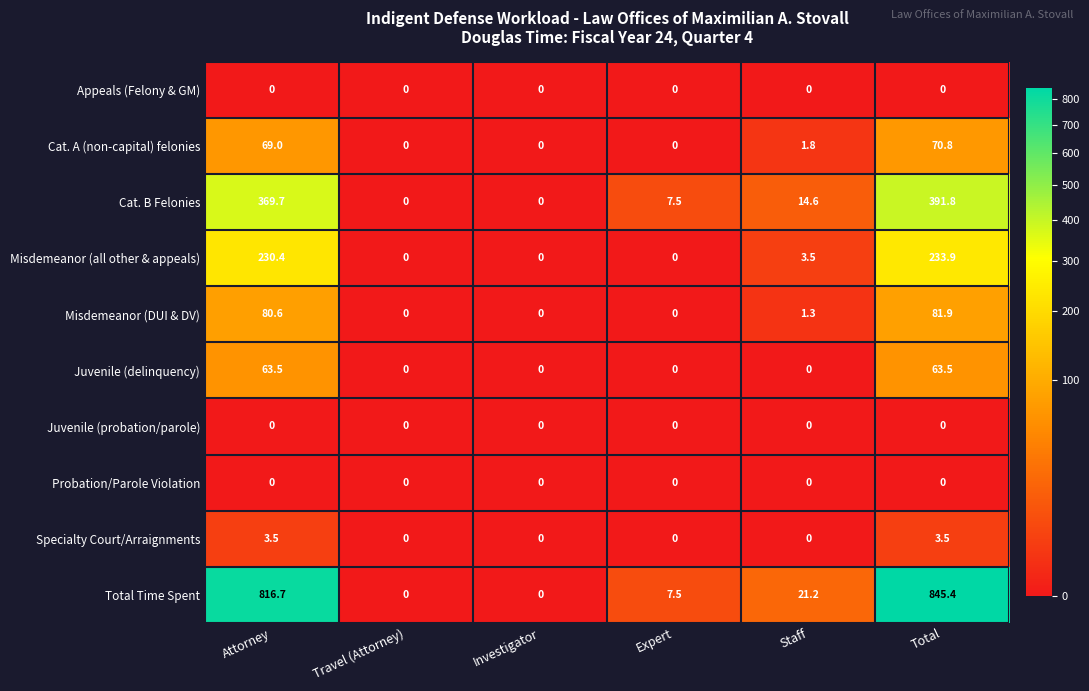

Which series has the largest range (max minus min)?

Total Time Spent